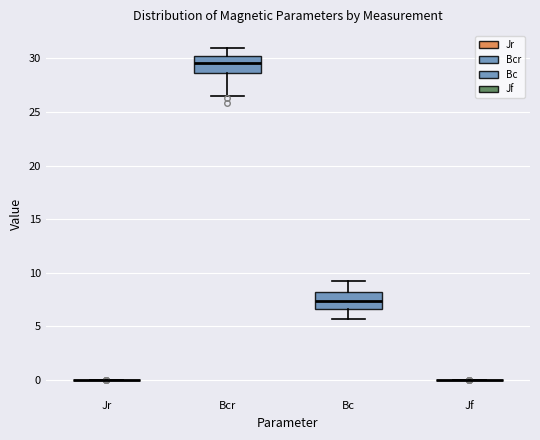

Reading left to right, read every box against the y-axis: the position of its median line, the range the box covers, and the ends of its whiskers. The values are not printed on the chart, so give them approximately, as read against the axis.

Jr: box collapsed to a line at 0.0, whiskers 0.0 to 0.0
Bcr: median 29.5, box 28.5 to 30.0, whiskers 26.5 to 31.0
Bc: median 7.5, box 6.5 to 8.0, whiskers 5.5 to 9.0
Jf: box collapsed to a line at 0.0, whiskers 0.0 to 0.0